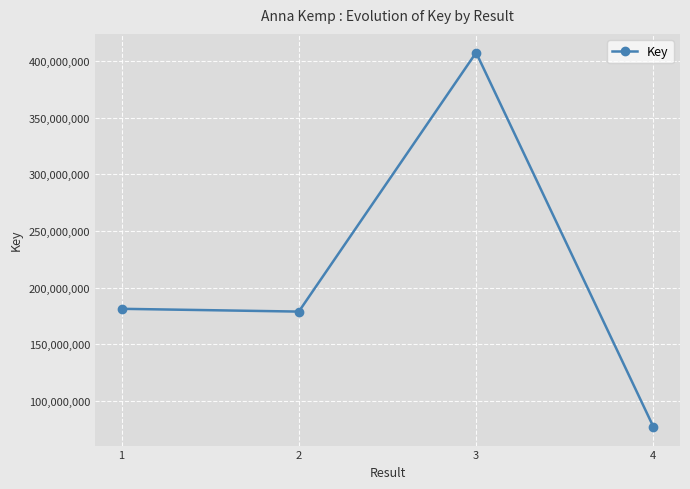

What value does the data have at 1, to the nearest 50?

181429950